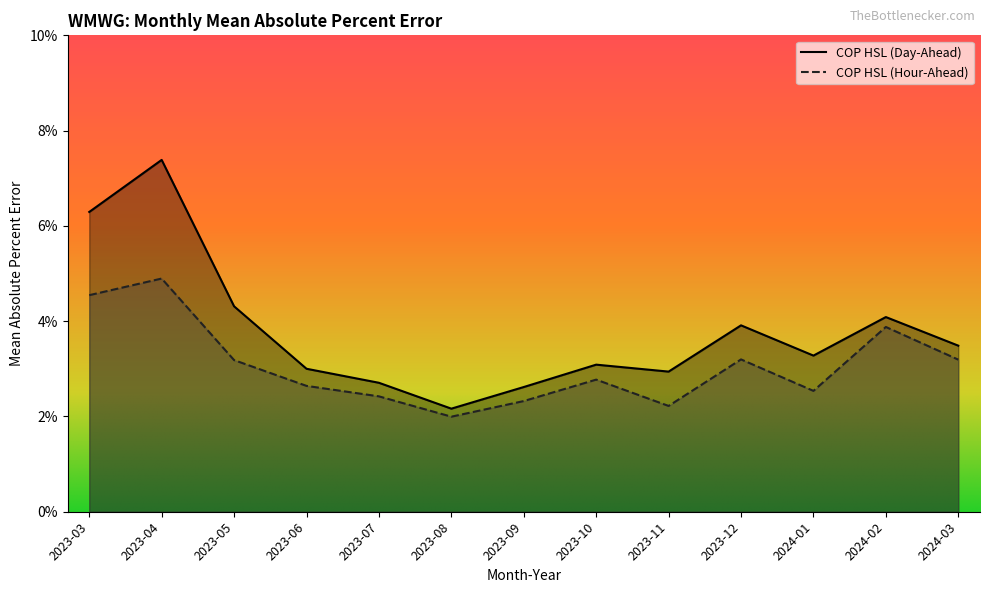

Which has a higher value, 2023-04 or 2023-08?

2023-04